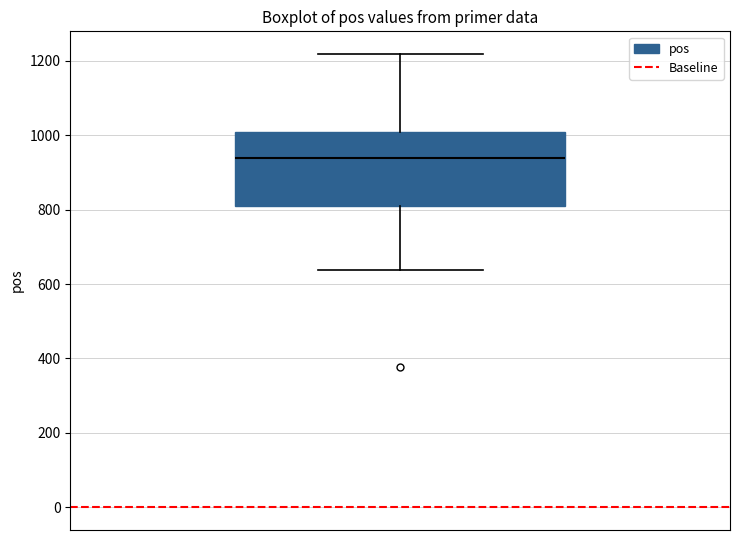

Where does the median line of the box sit on the y-axis? The values are not printed on the chart, so give them approximately, as read against the axis.

940